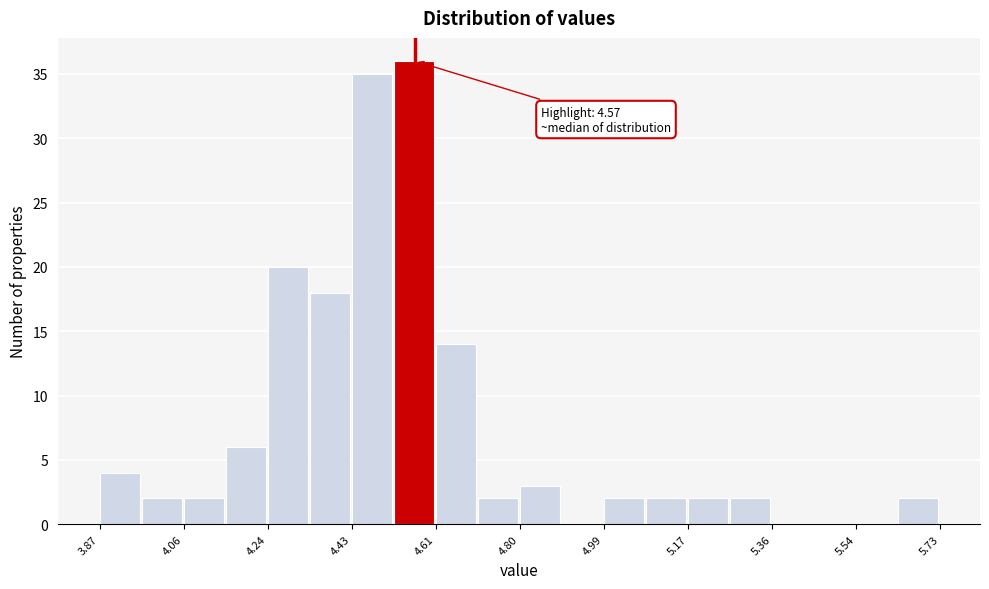

Over which range of the x-axis is the bar tallest?

4.52 to 4.62